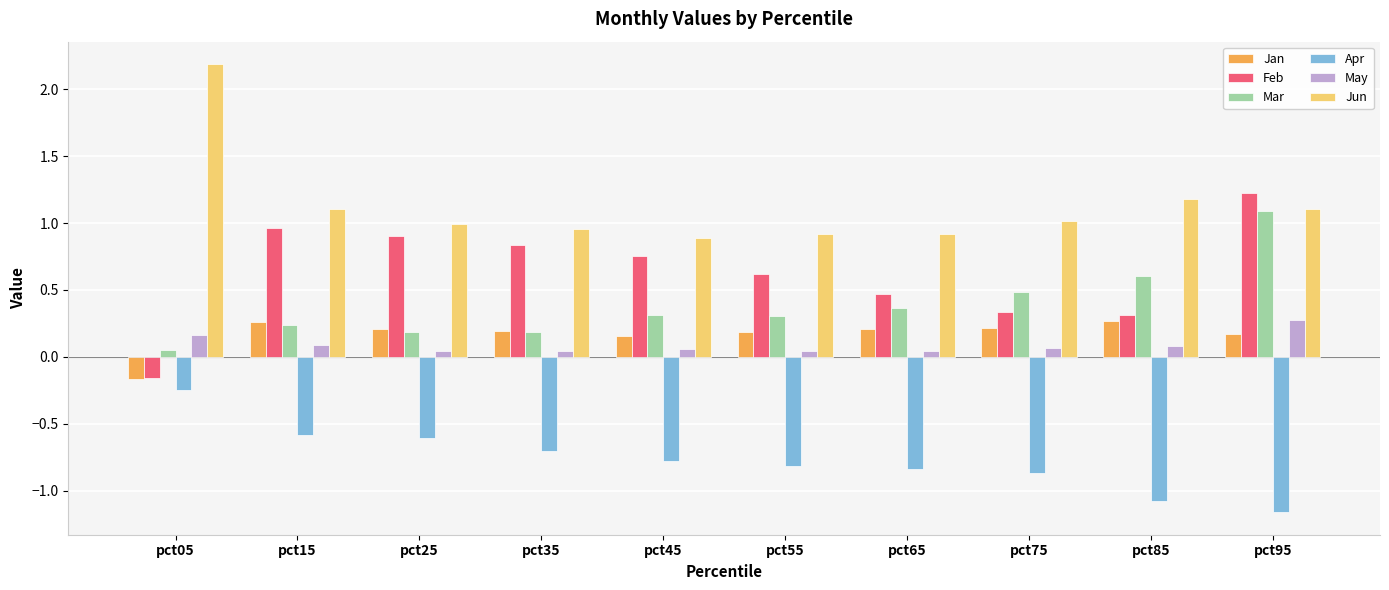

Which category has the lowest value in the Apr series?

pct95